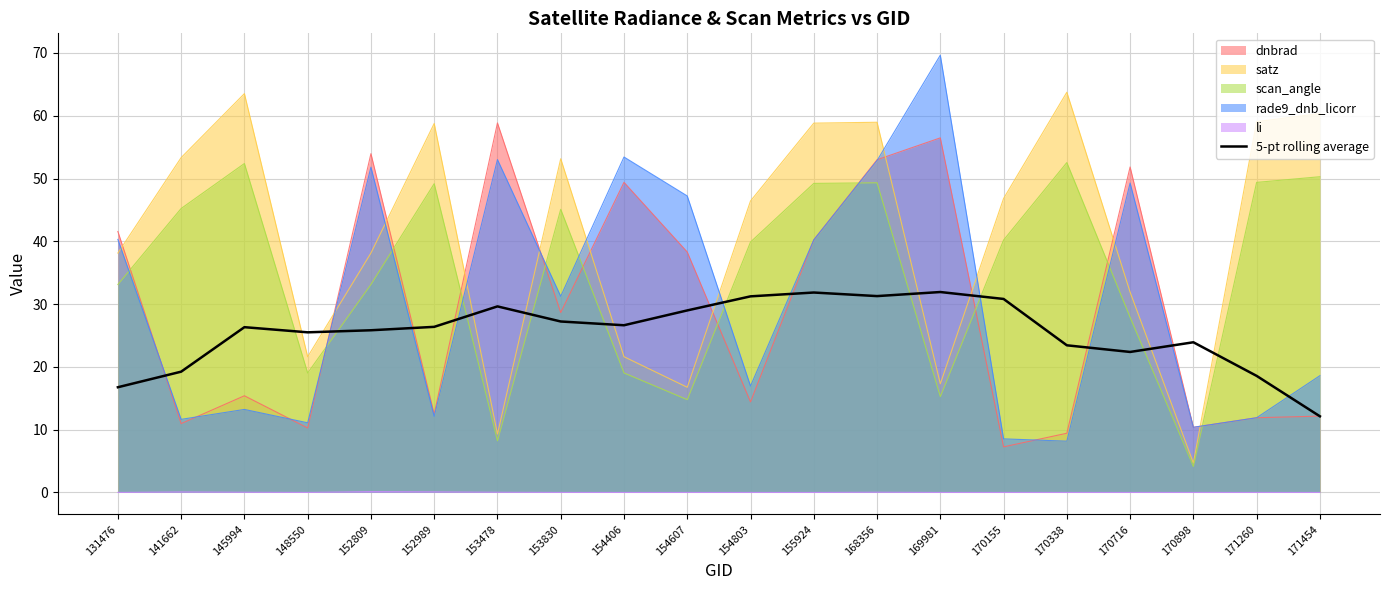

Reading left to right, what are all the values shown in this chart?

131476=16.8	141662=19.2	145994=26.3	148550=25.5	152809=25.8	152989=26.4	153478=29.6	153830=27.2	154406=26.6	154607=29.0	154803=31.2	155924=31.8	168356=31.3	169981=31.9	170155=30.8	170338=23.4	170716=22.4	170898=23.9	171260=18.6	171454=12.1